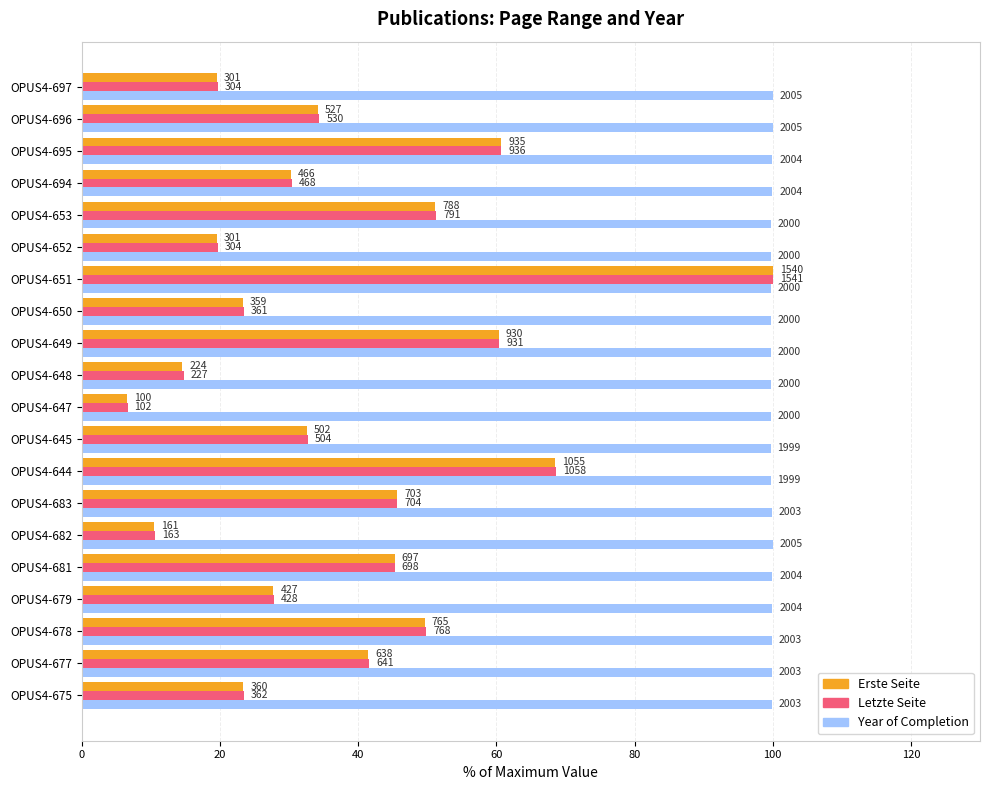

How many data points does each series have?

20